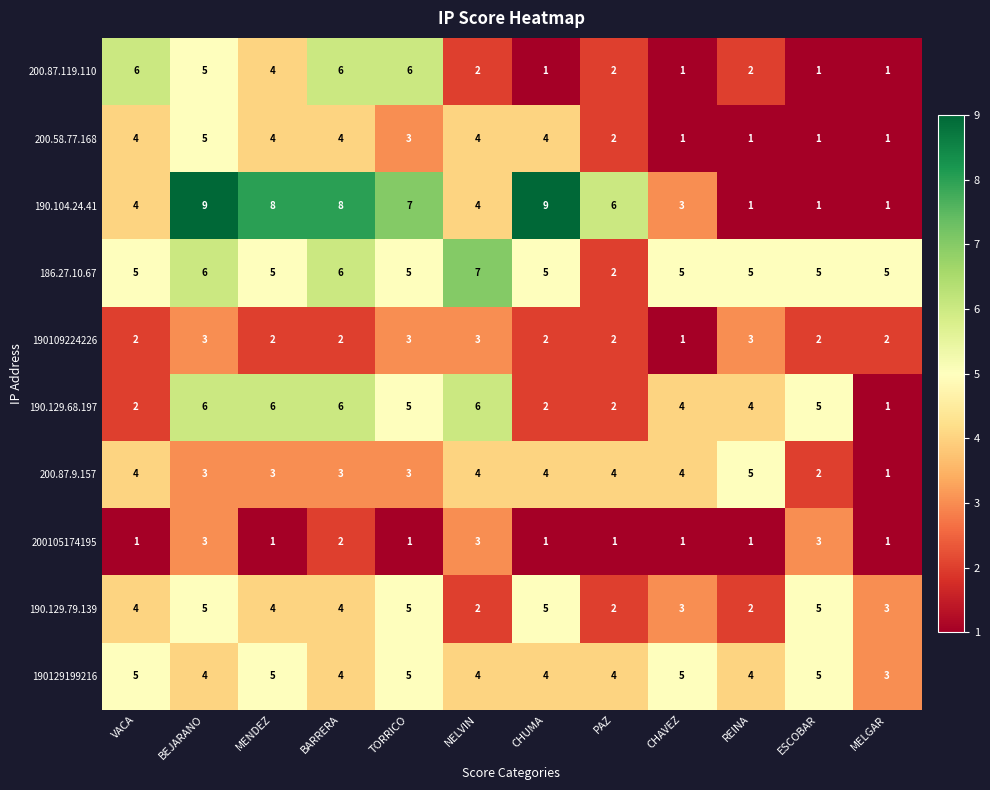

Which series has the widest spread of values?

190.104.24.41